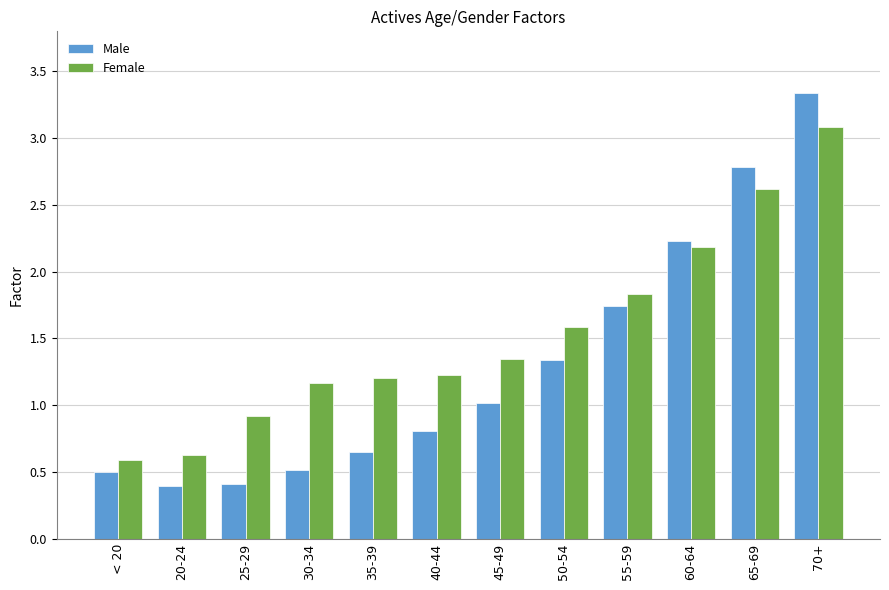

Are the bars horizontal?

No